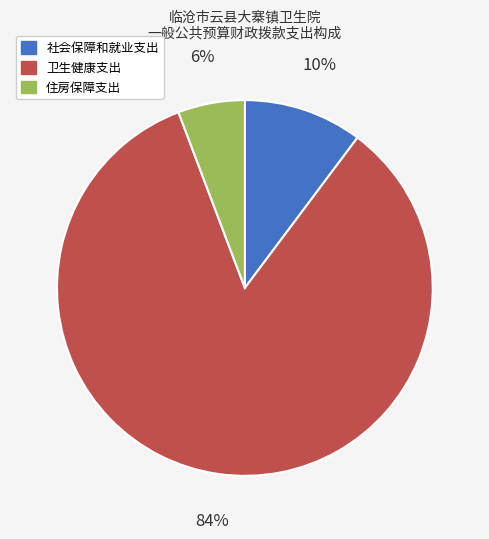

Which has a higher value, 住房保障支出 or 社会保障和就业支出?

社会保障和就业支出